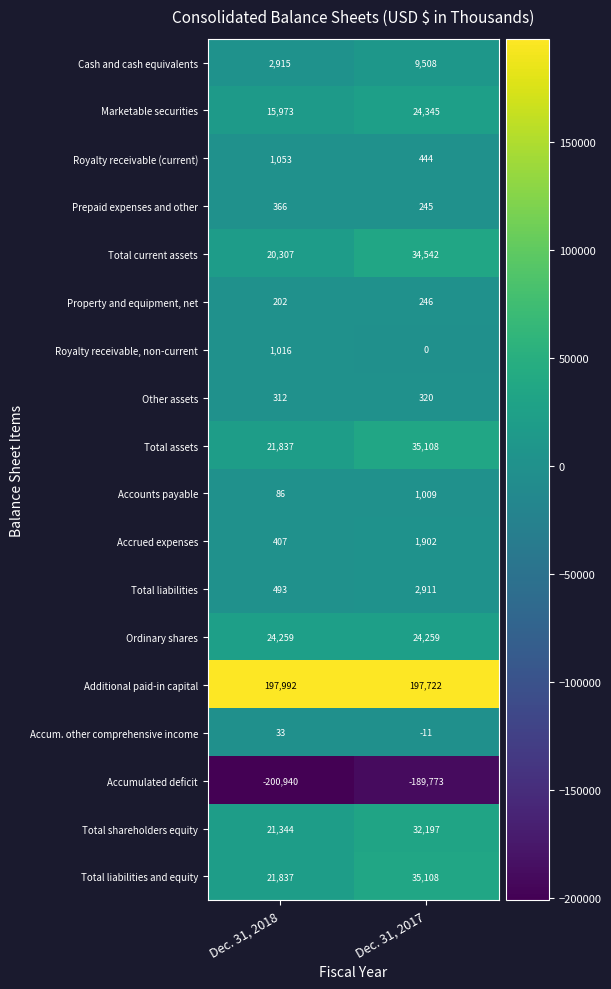

Which series changed the most between Dec. 31, 2018 and Dec. 31, 2017?

Total current assets